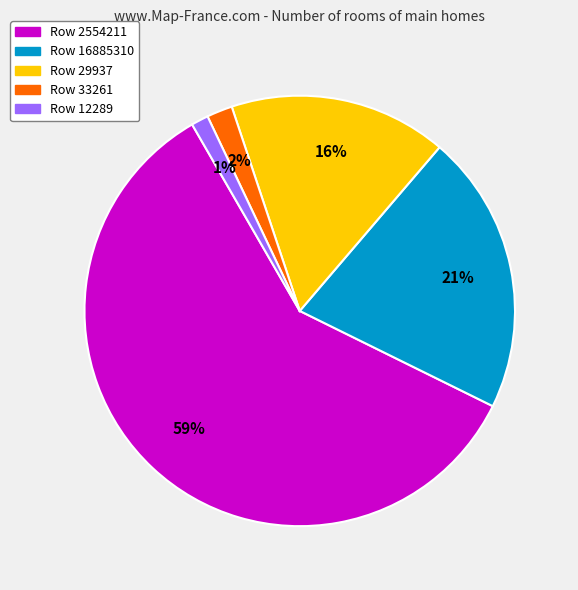

To the nearest percent, what is the average slice percentage?

20%